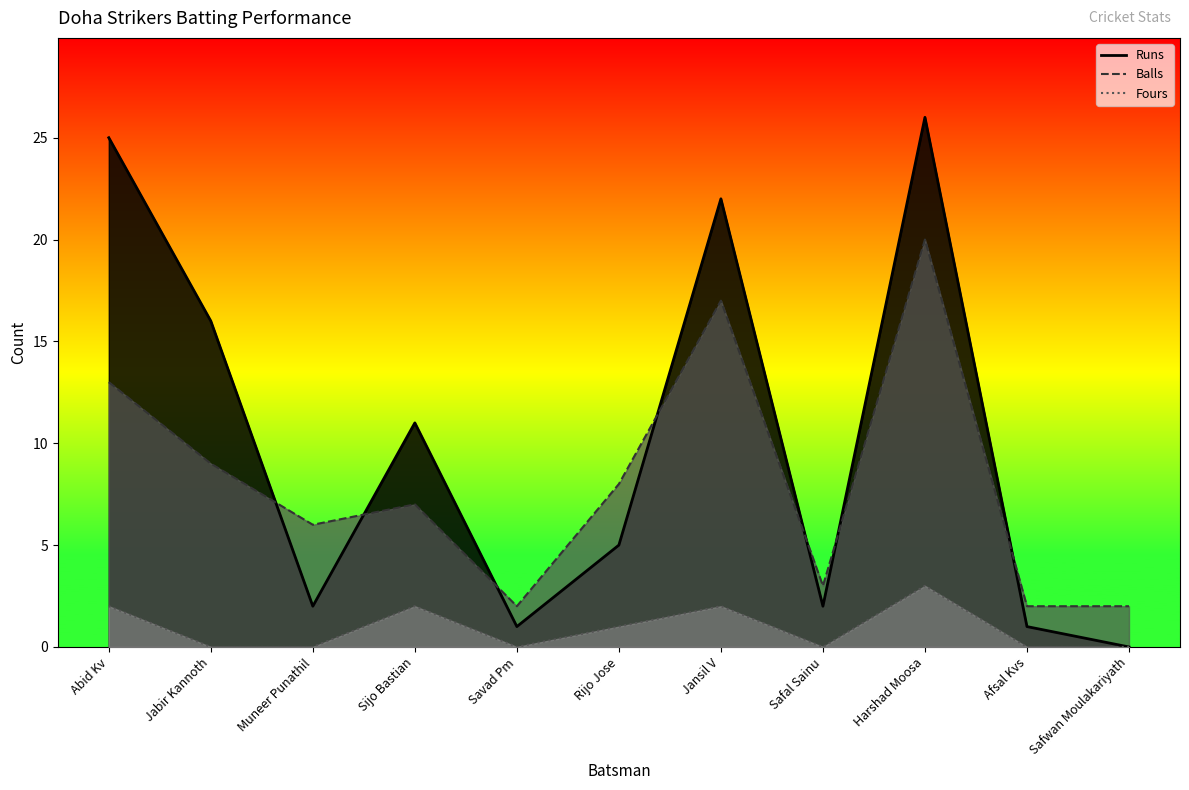

How many values in Runs are above zero?

10